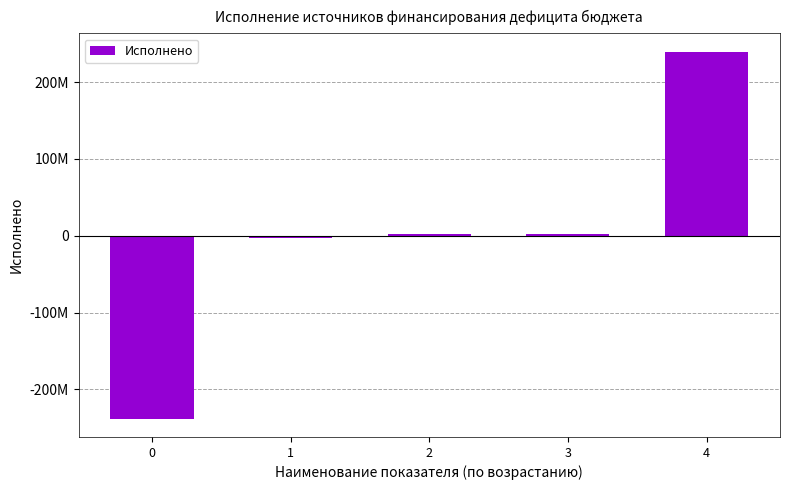

At which category does the chart reach its peak across all series?

4